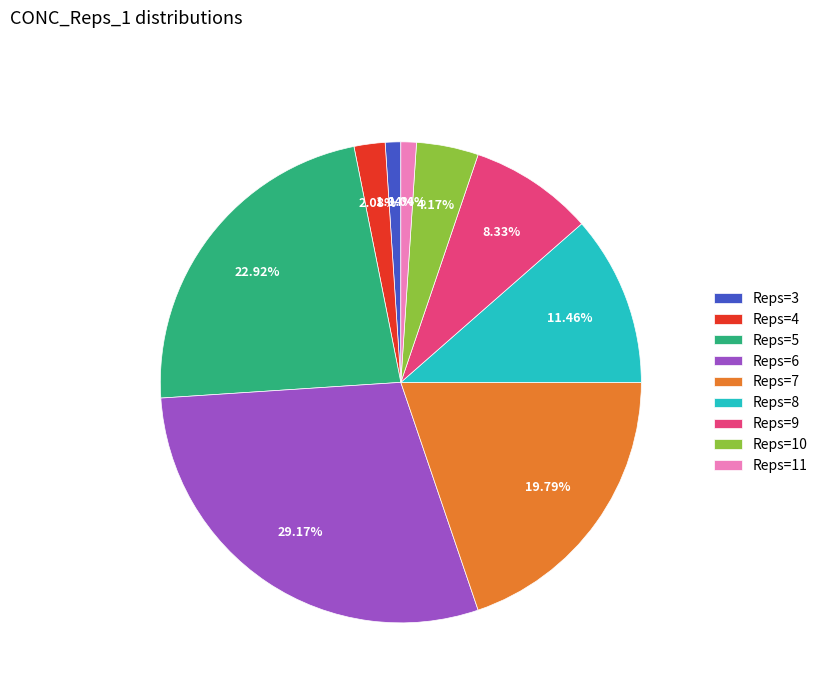

Count the number of slices in the pie.

9